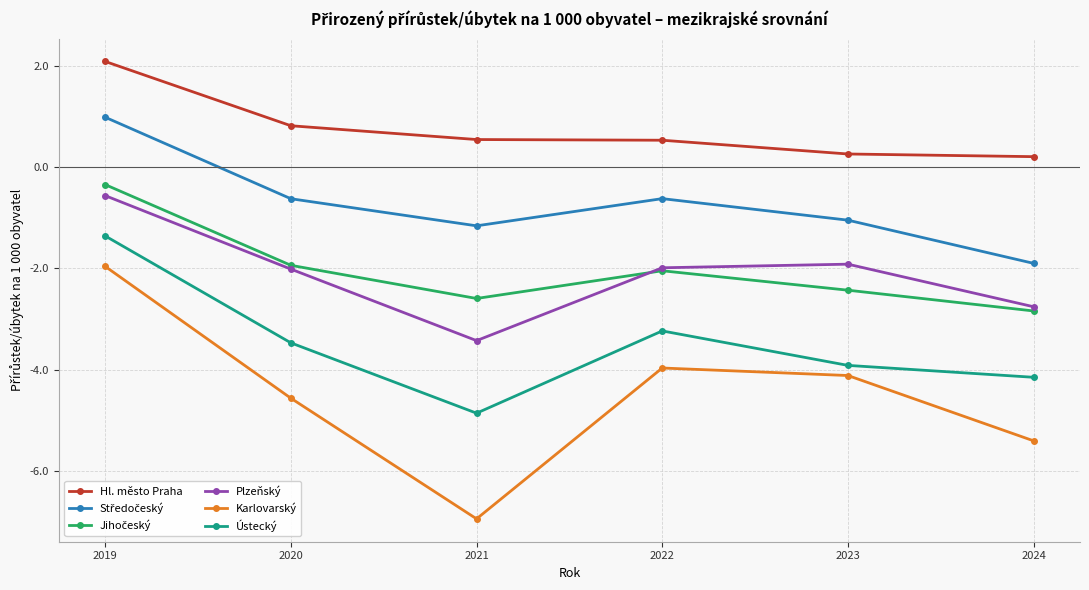

What is the value of the Karlovarský point at the 2nd from the left?

-4.6